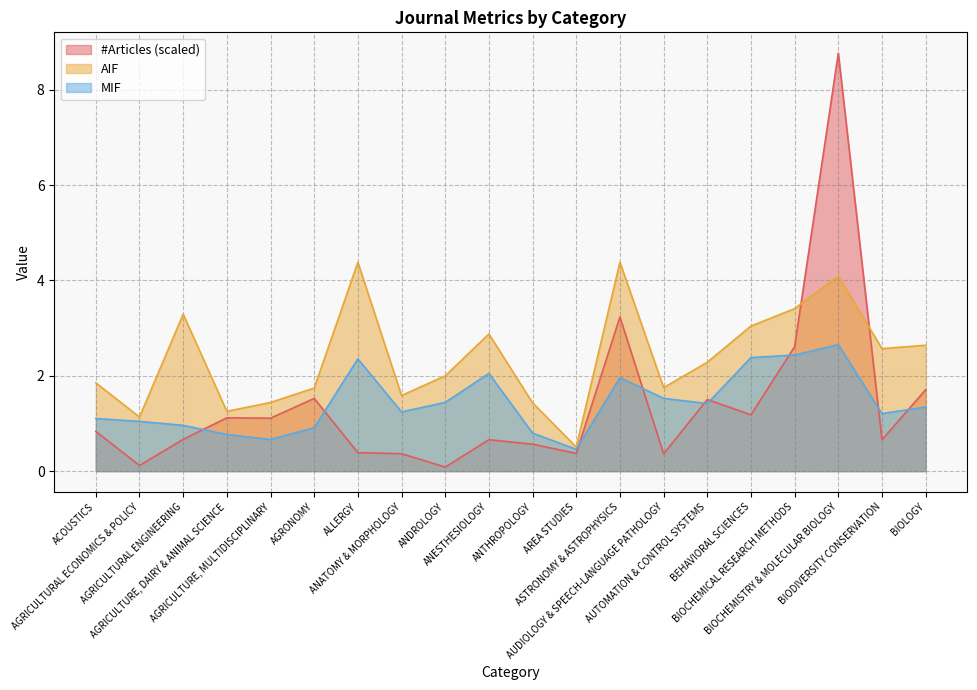

At which category is the sum across all series the highest?

BIOCHEMISTRY & MOLECULAR BIOLOGY